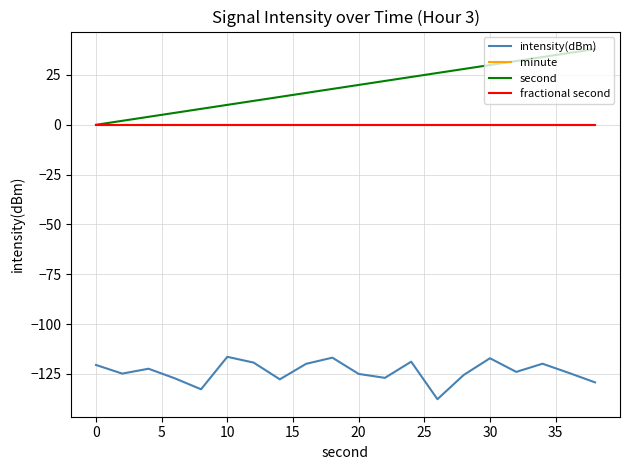

Does the chart display data point markers on the line(s)?

No